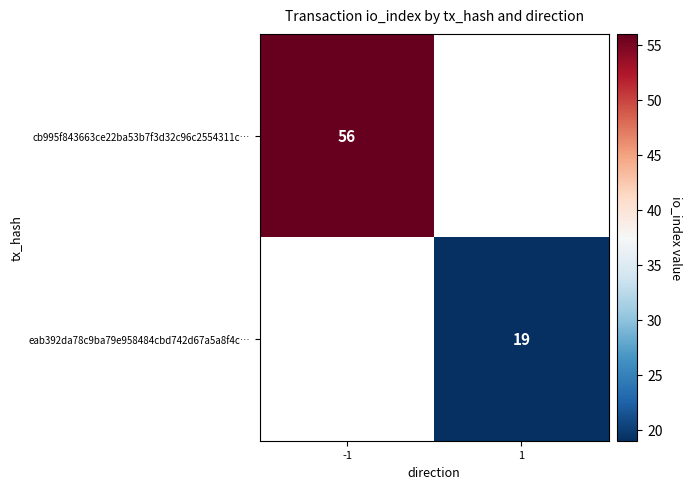

True or false: eab392da78c9ba79e958484cbd742d67a5a8f4c… has a value of 8 at 1.

False